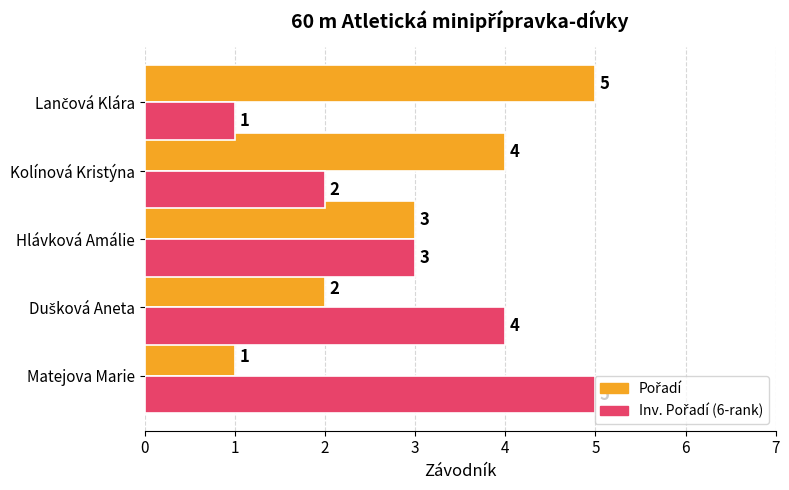

What is the difference between the highest and lowest values at Matejova Marie?

4